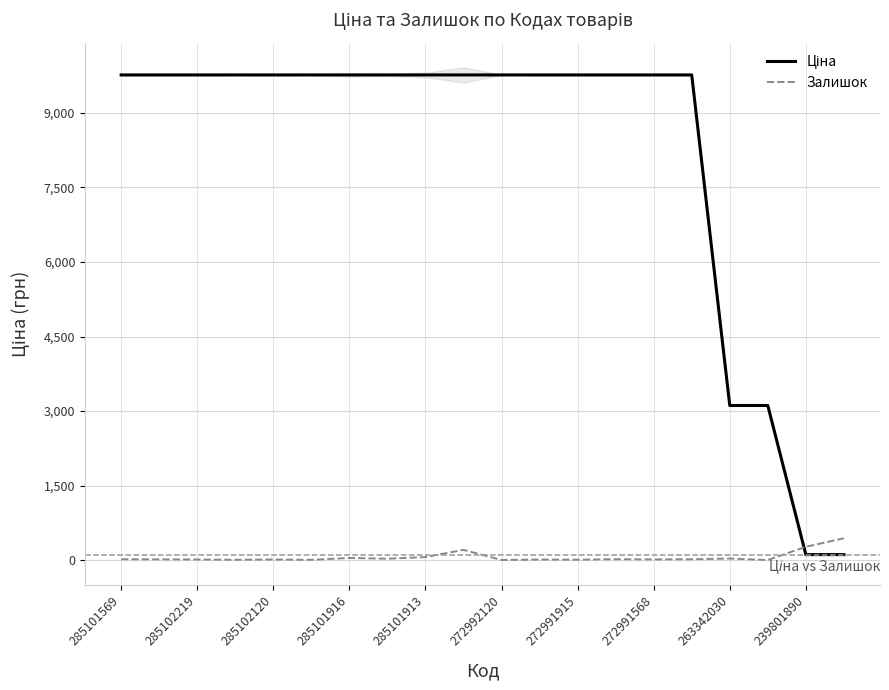

How many lines are shown in the chart?

2